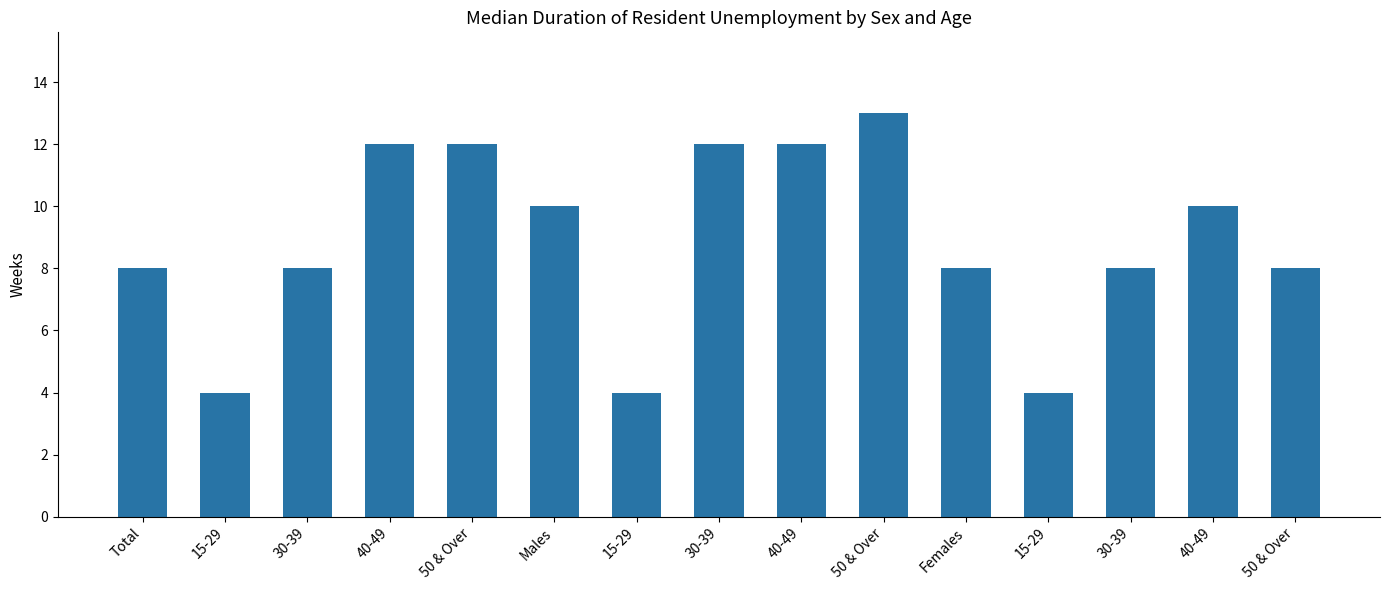

Count the number of data series in this chart.

1